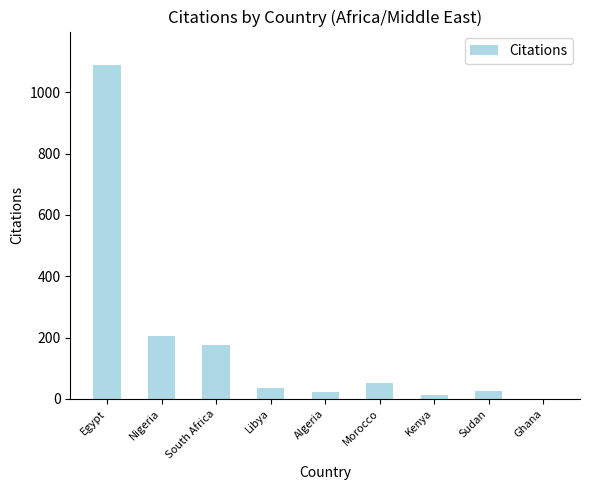

How many categories are shown in the chart?

9